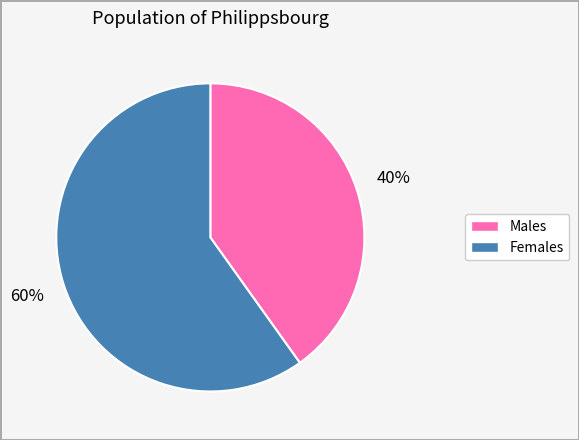

Is there a majority slice in this chart?

Yes